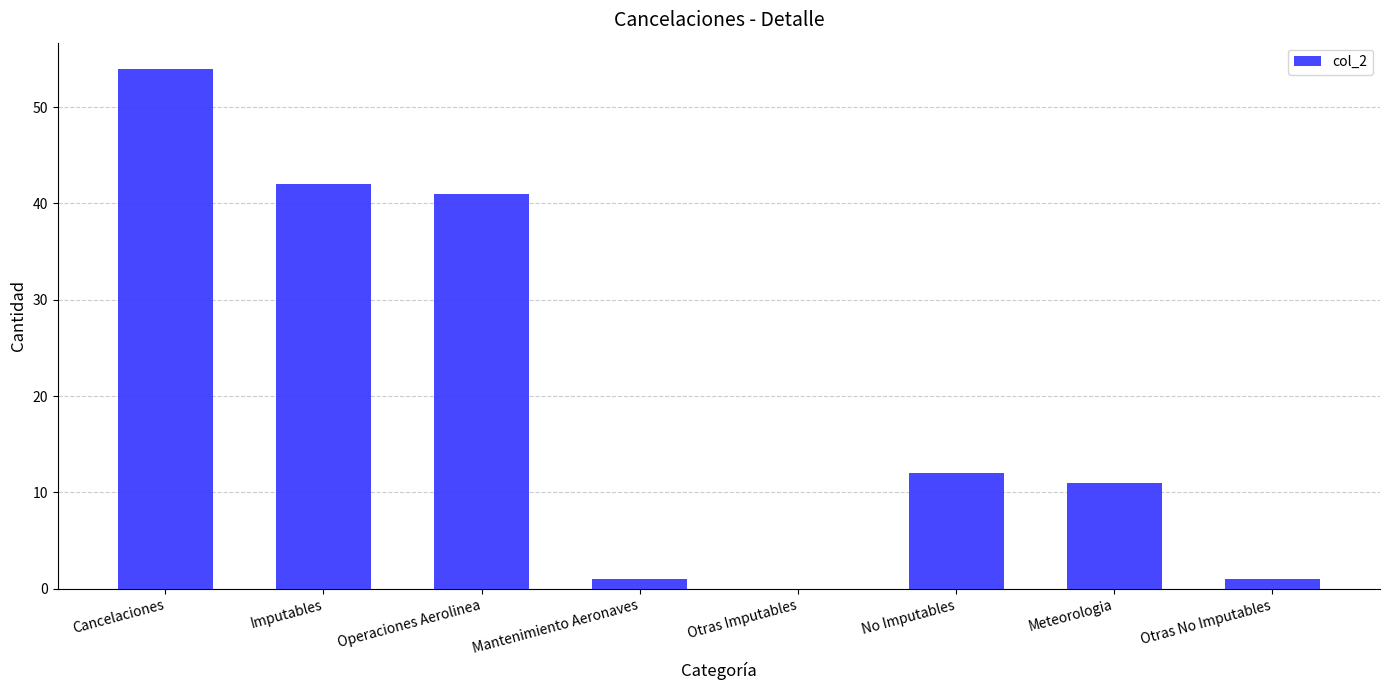

Reading right to left, list all the values displayed in this chart.

Otras No Imputables=1	Meteorologia=11	No Imputables=12	Otras Imputables=0	Mantenimiento Aeronaves=1	Operaciones Aerolinea=41	Imputables=42	Cancelaciones=54